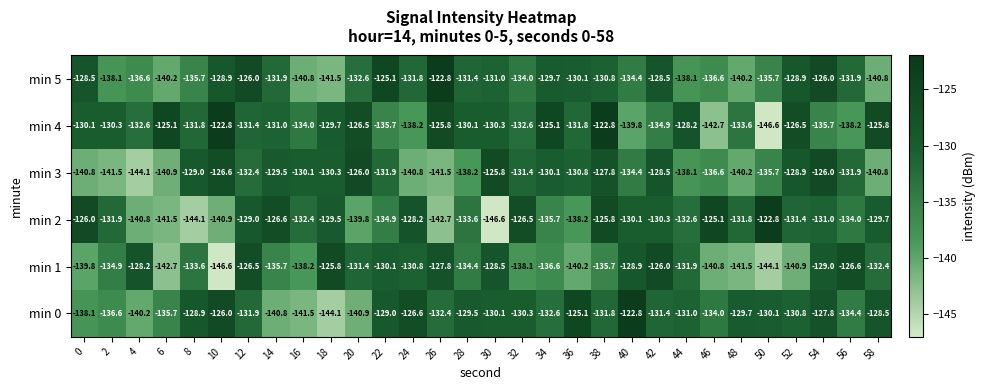

At which category is the sum across all series the highest?

38